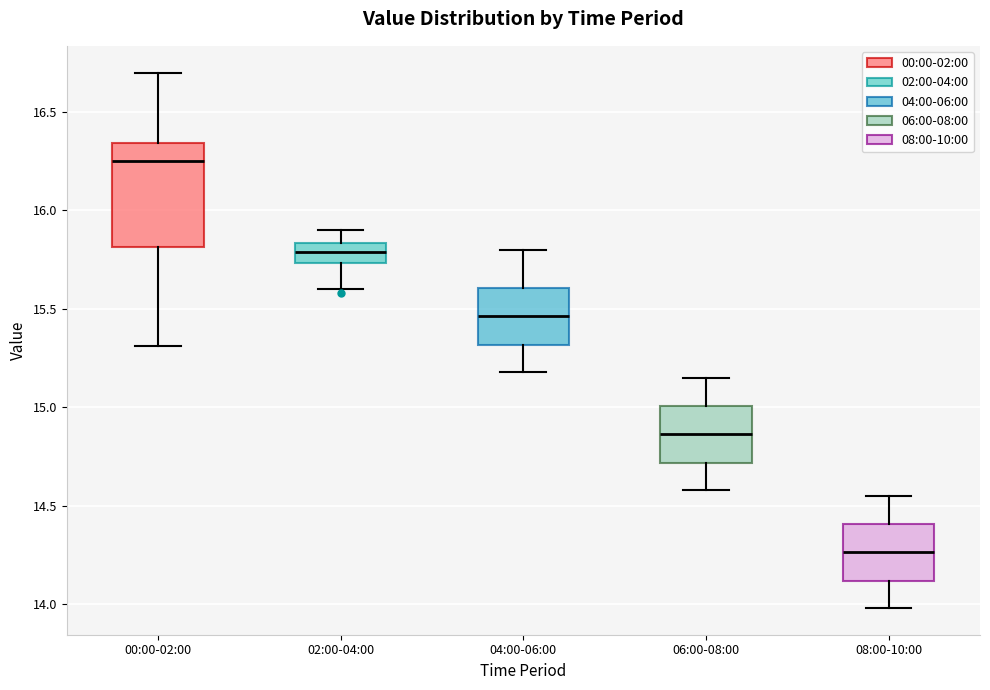

Which box is the tallest, from its lower edge to its upper edge?

00:00-02:00